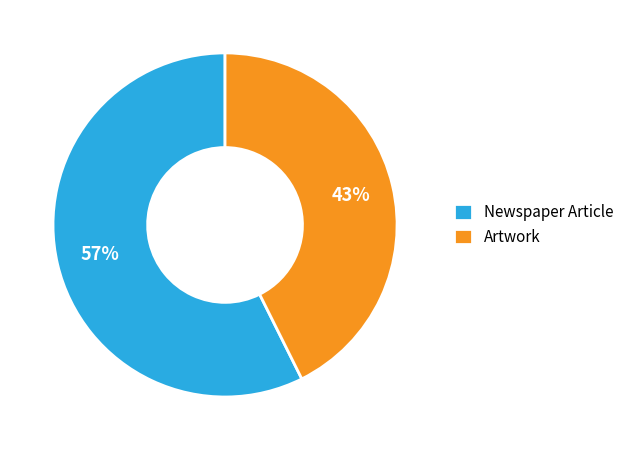

The Artwork slice represents 57% of the pie. True or false?

False